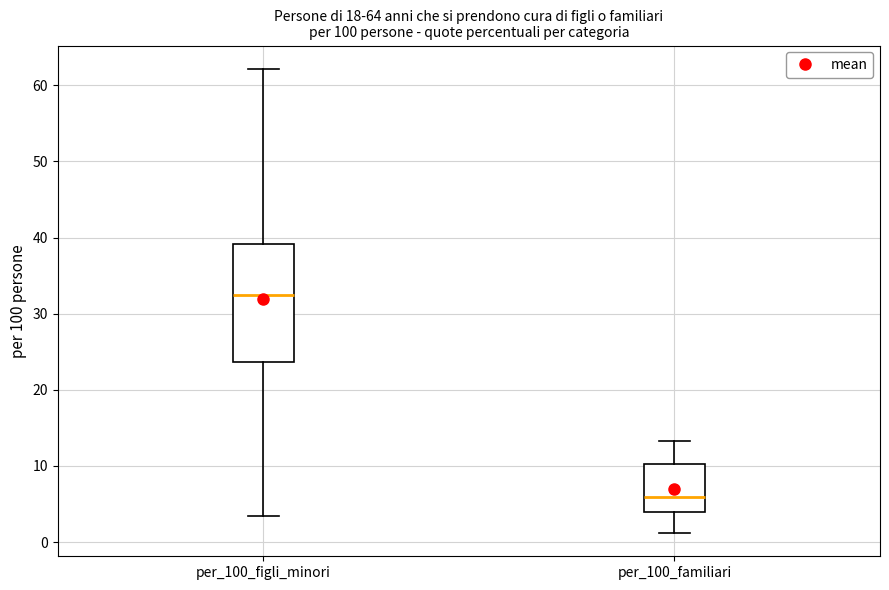

Which box has the highest median line?

per_100_figli_minori